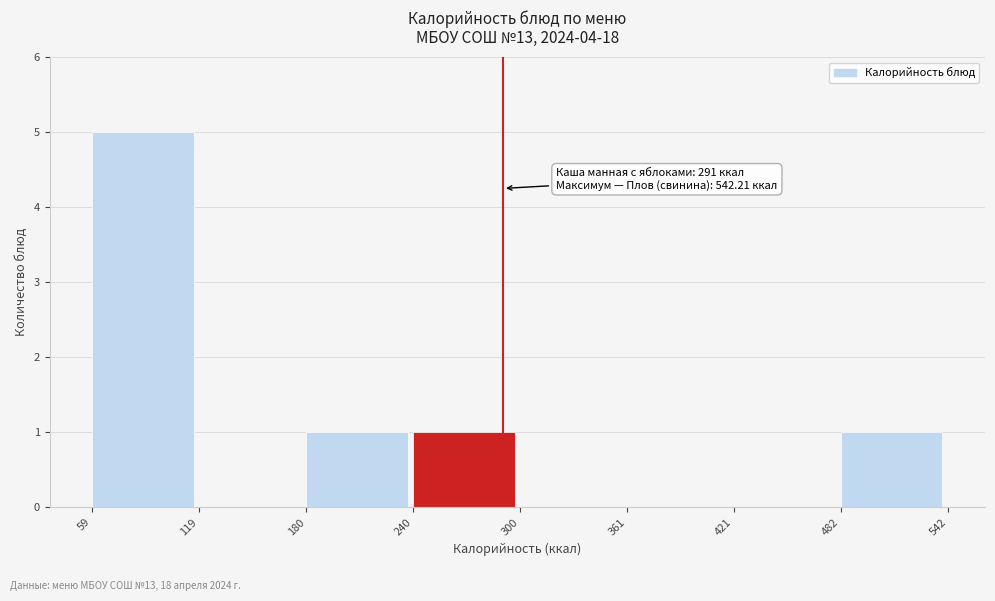

Over which range of the x-axis is the bar tallest?

59 to 119